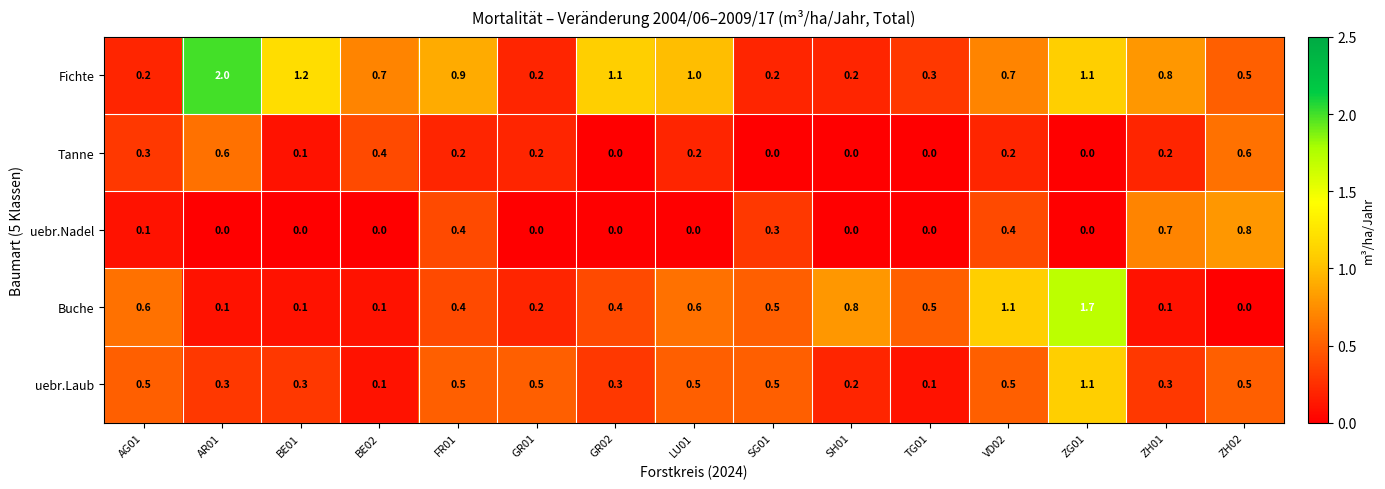

At which category is the sum across all series the highest?

ZG01